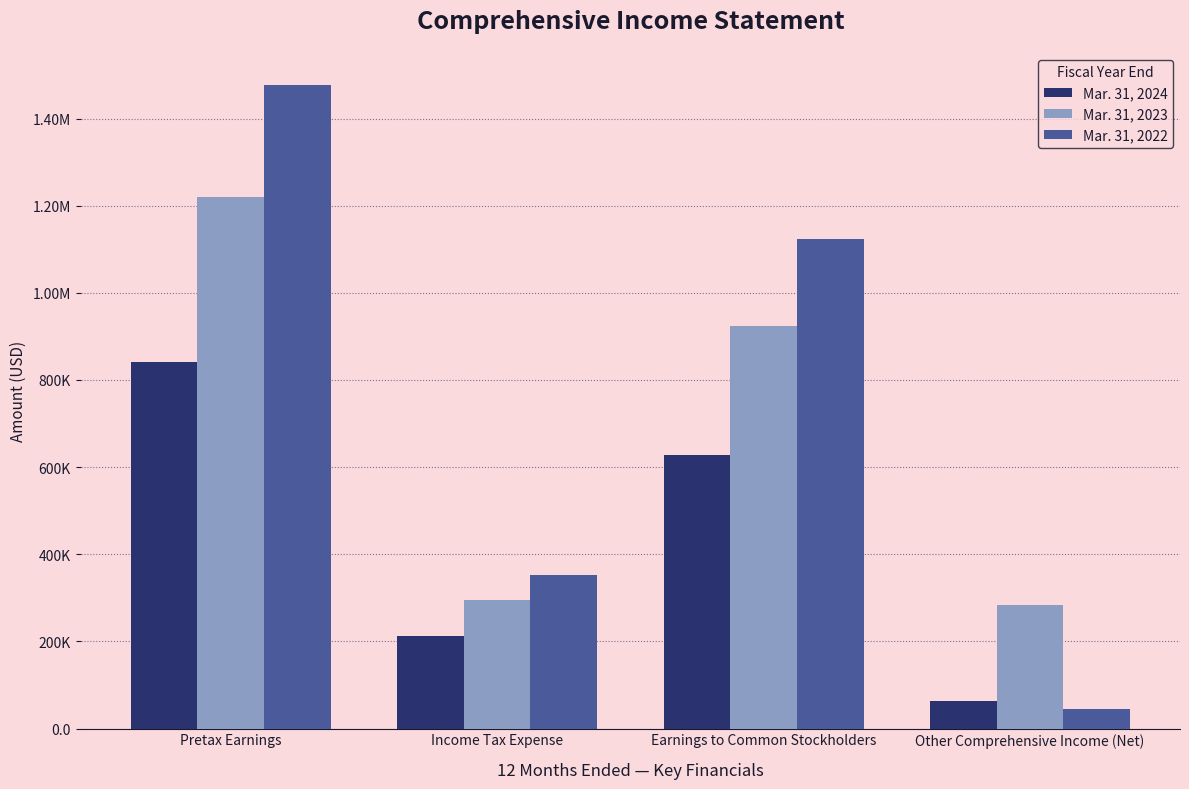

The Mar. 31, 2024 series shows 840177 at Pretax Earnings. True or false?

True